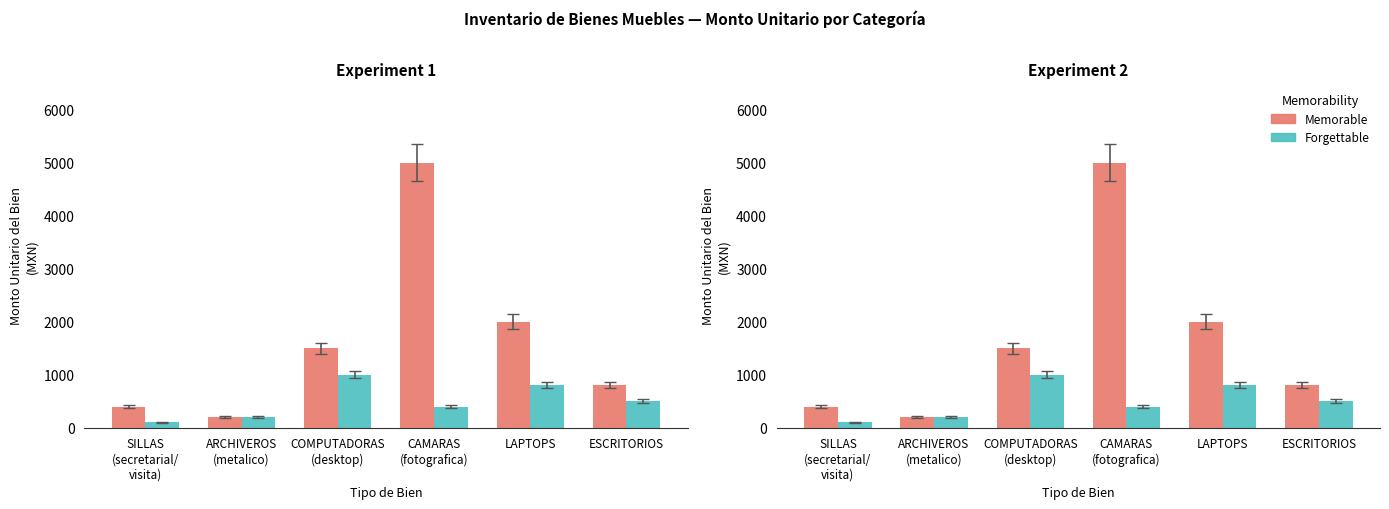

What is the difference between the highest and lowest values at CAMARAS
(fotografica)?

4600